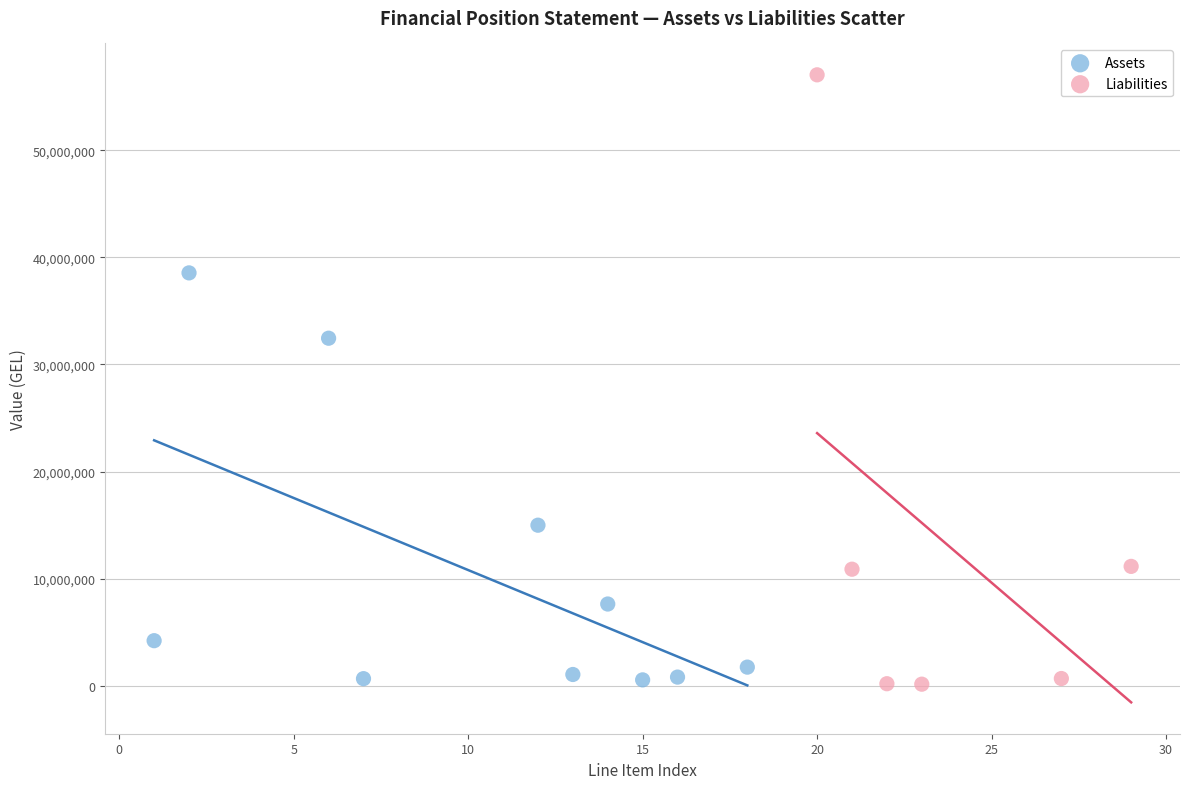

Which series has the widest spread of Y values?

Liabilities